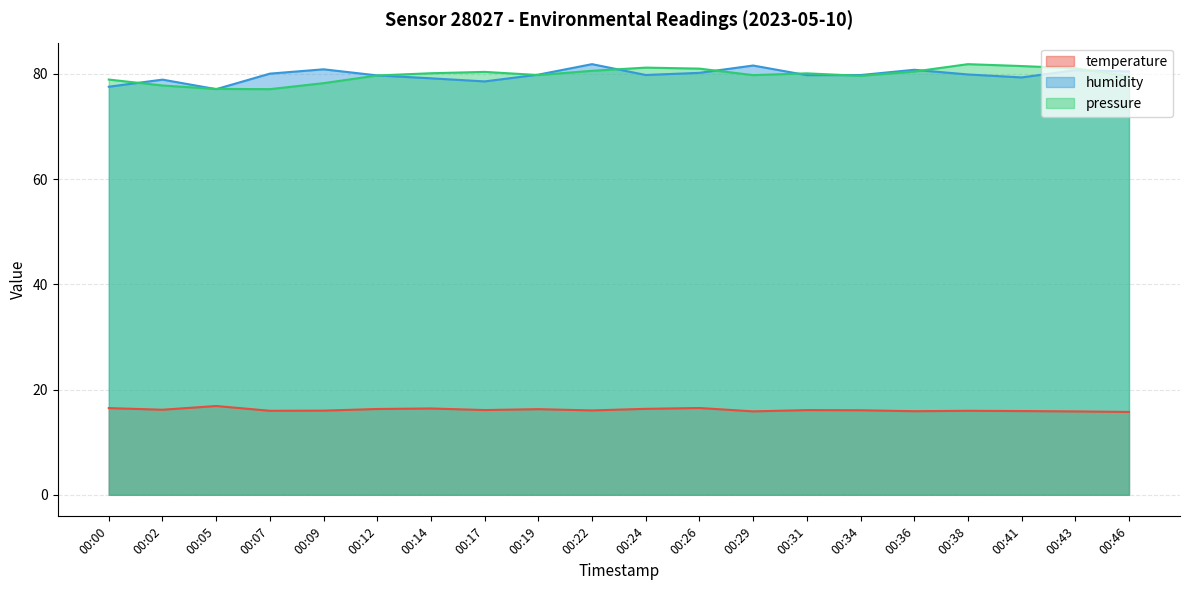

What is the sum of all humidity values?

1595.9